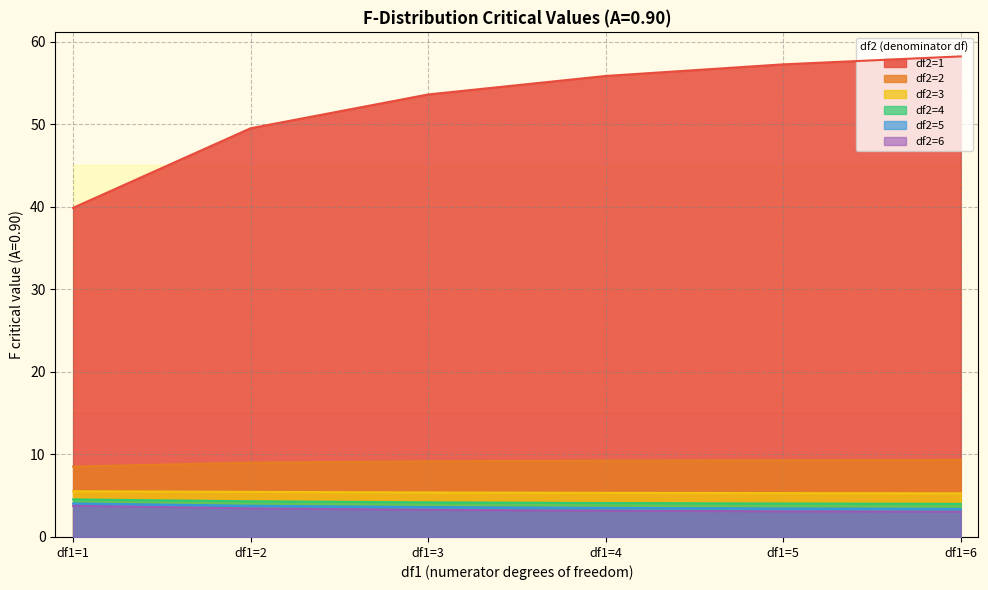

At df1=5, list the series in order from smallest to largest.

df2=6, df2=5, df2=4, df2=3, df2=2, df2=1